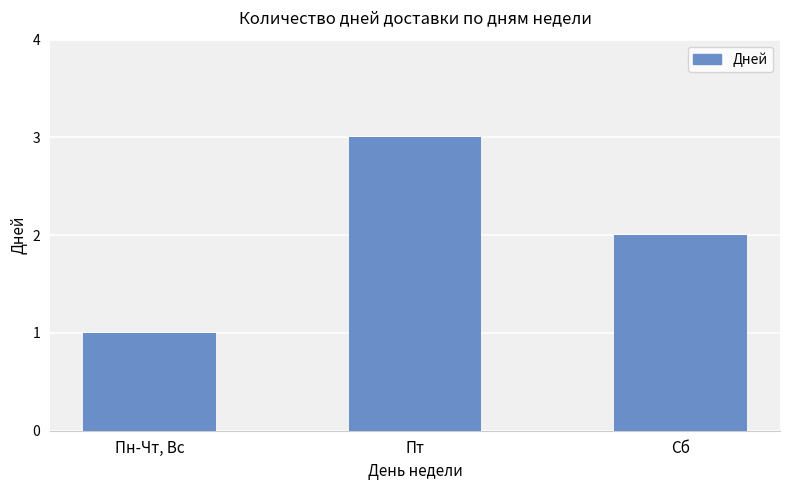

What is the ratio of the value at Сб to the value at Пн-Чт, Вс?

2.0